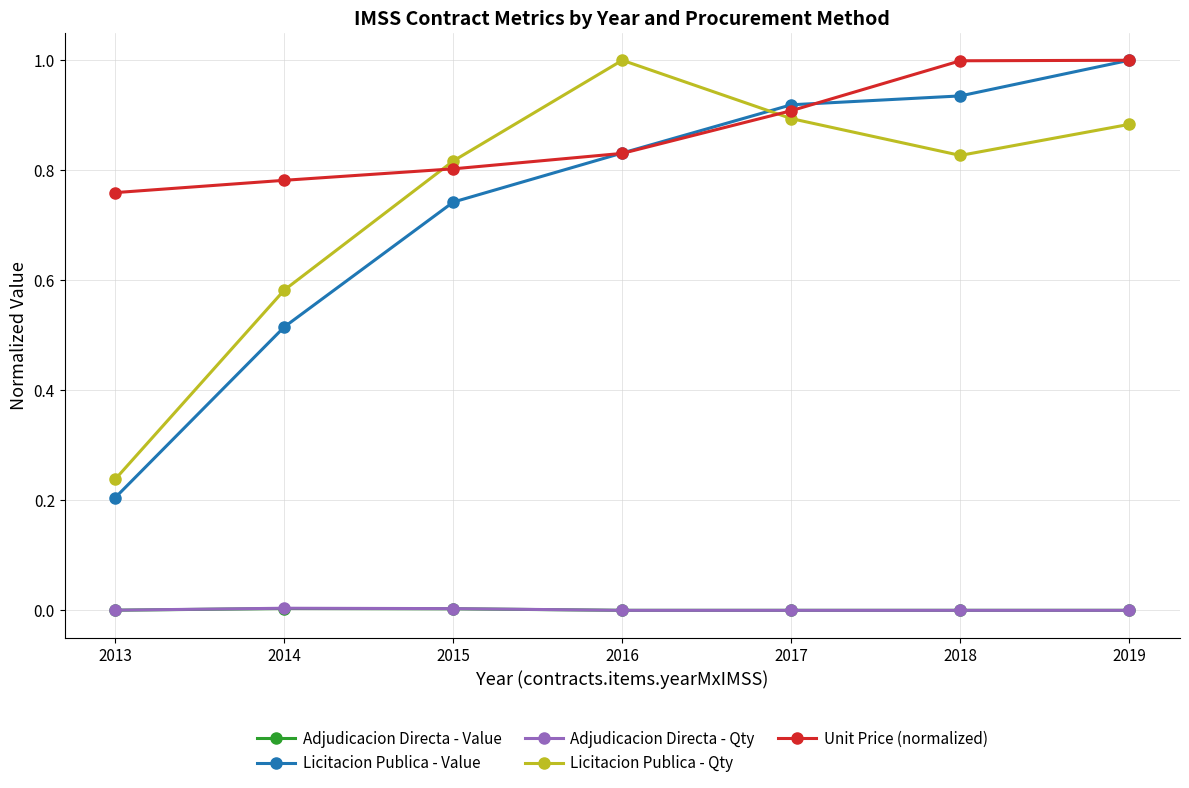

What is the difference between the highest and lowest values at 2018?

1.0